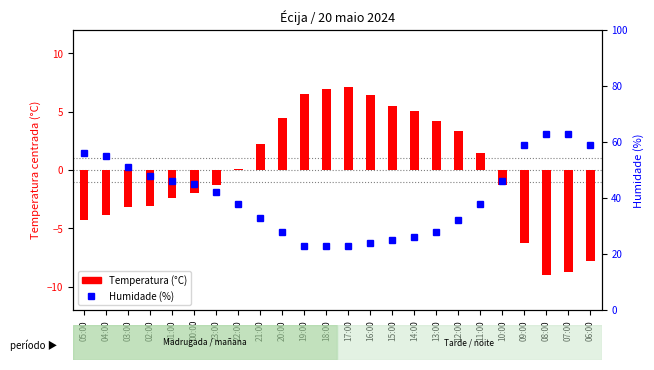

At which category is the sum across all series the highest?

07:00